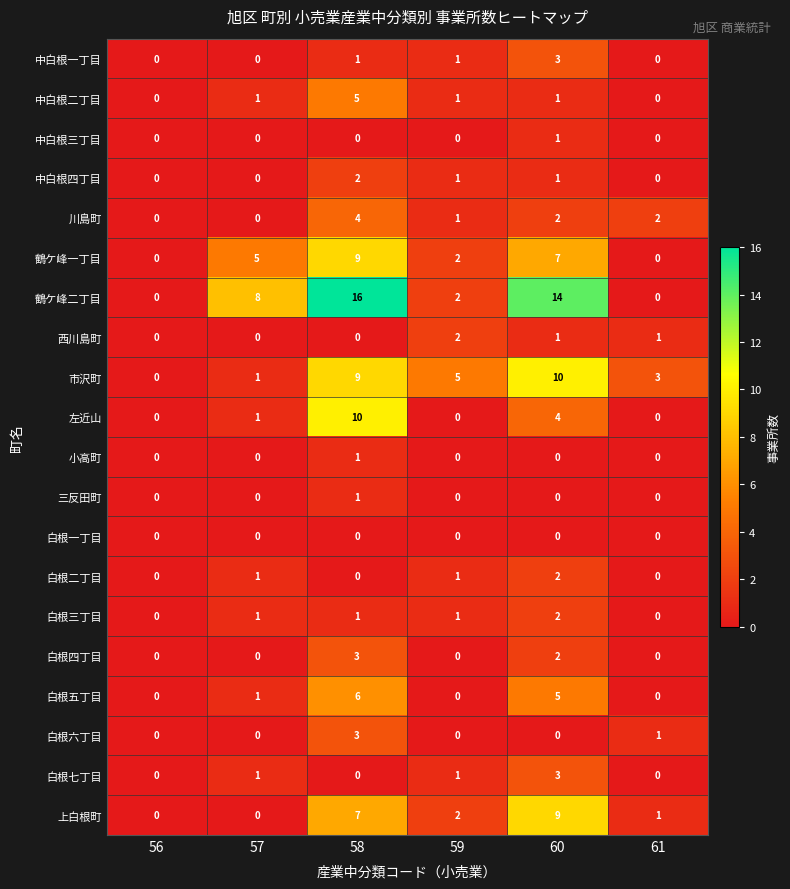

Which series has the largest total across all categories?

鶴ケ峰二丁目